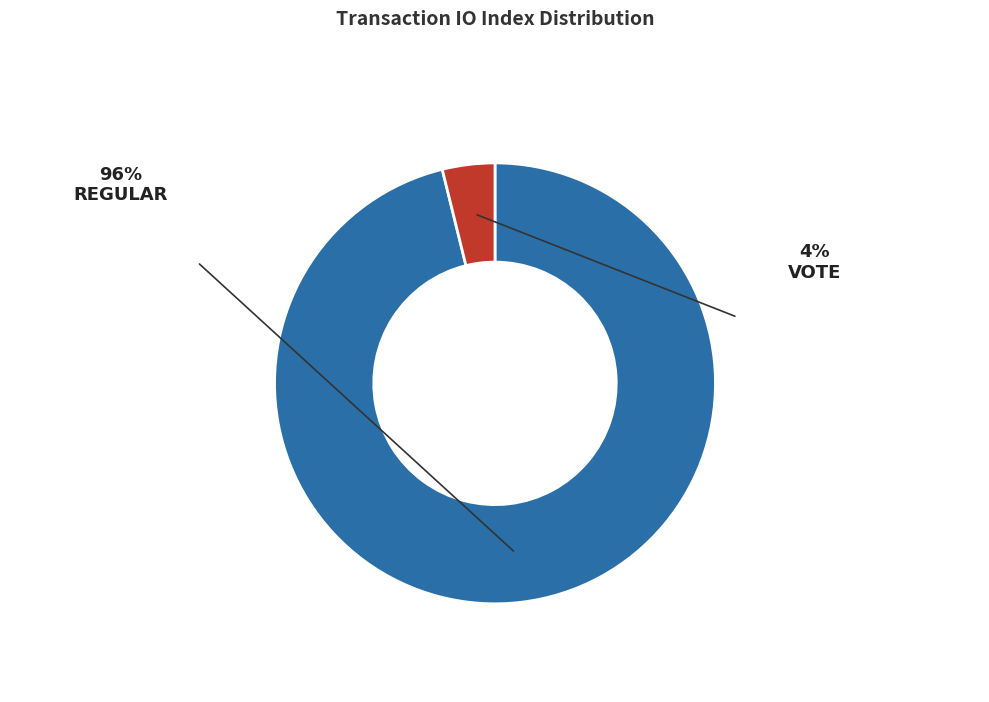

Is there a majority slice in this chart?

Yes